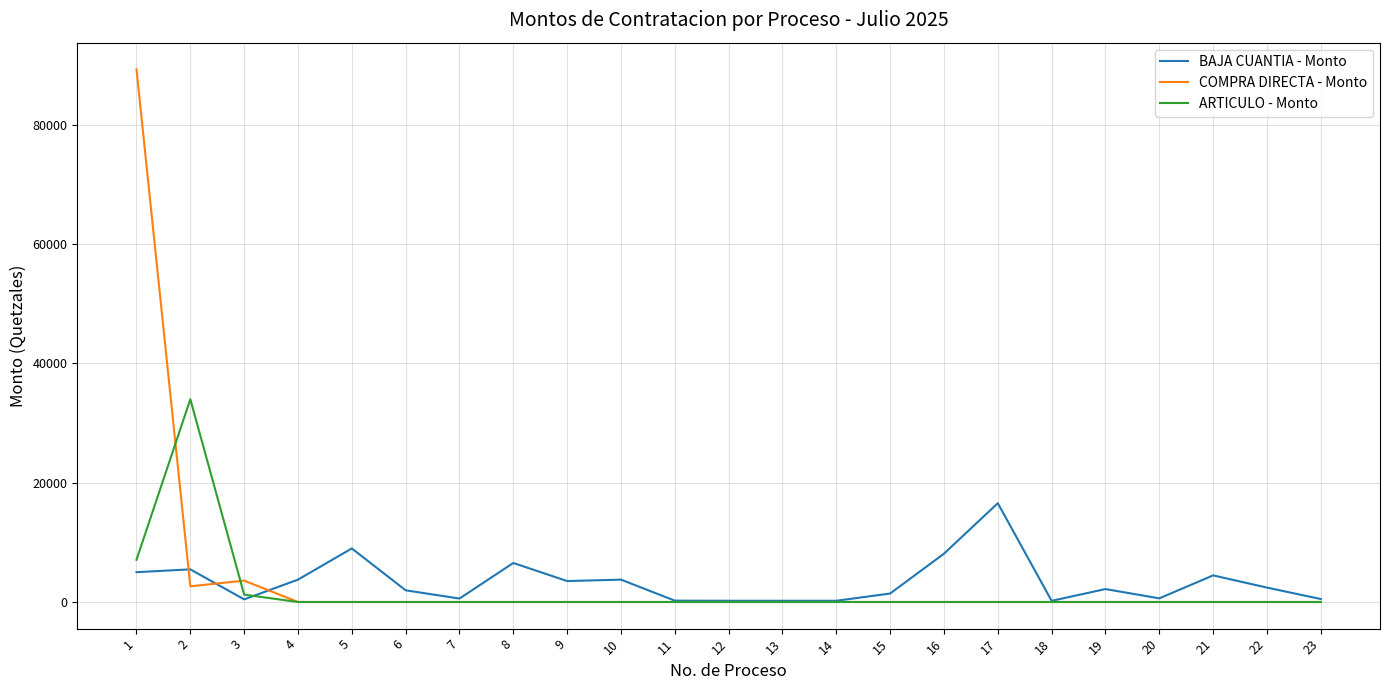

Between which two adjacent categories do COMPRA DIRECTA - Monto and ARTICULO - Monto first intersect?

1 and 2